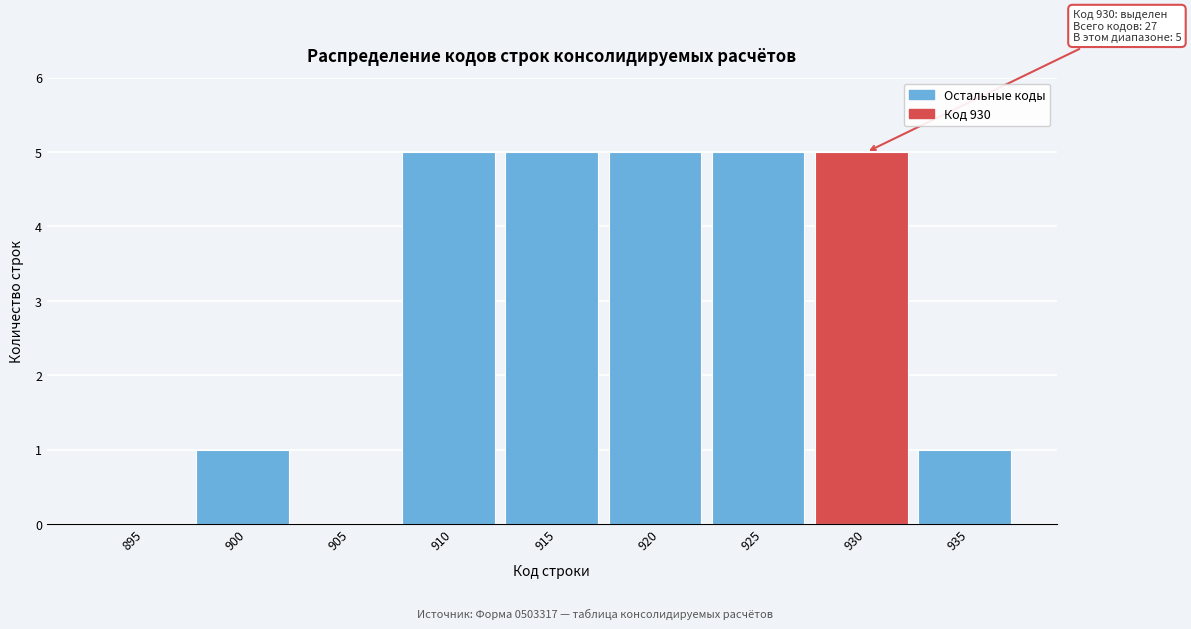

Reading left to right, transcribe all the data shown in this chart.

895=0	900=1	905=0	910=5	915=5	920=5	925=5	930=5	935=1